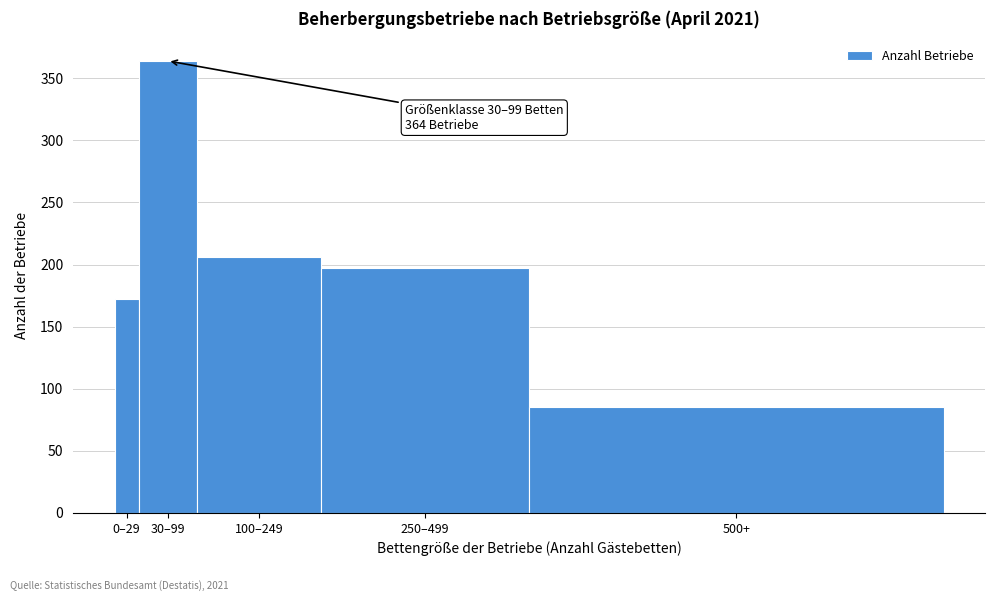

Reading left to right, what are all the values shown in this chart?

172	364	206	197	85